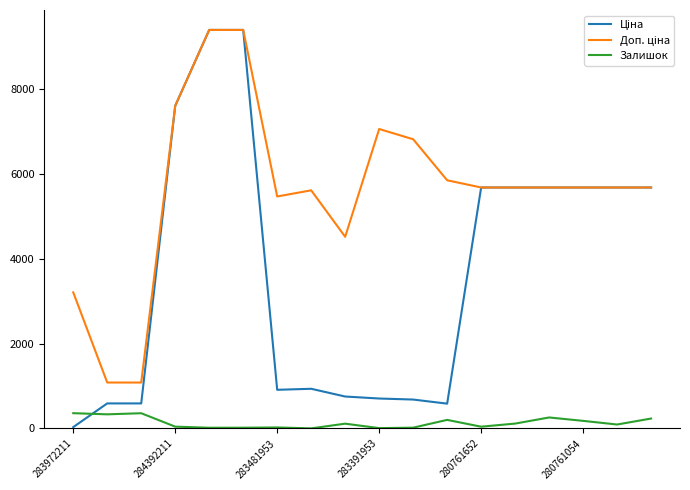

True or false: Залишок has a value of 42.0 at 280761652.

True